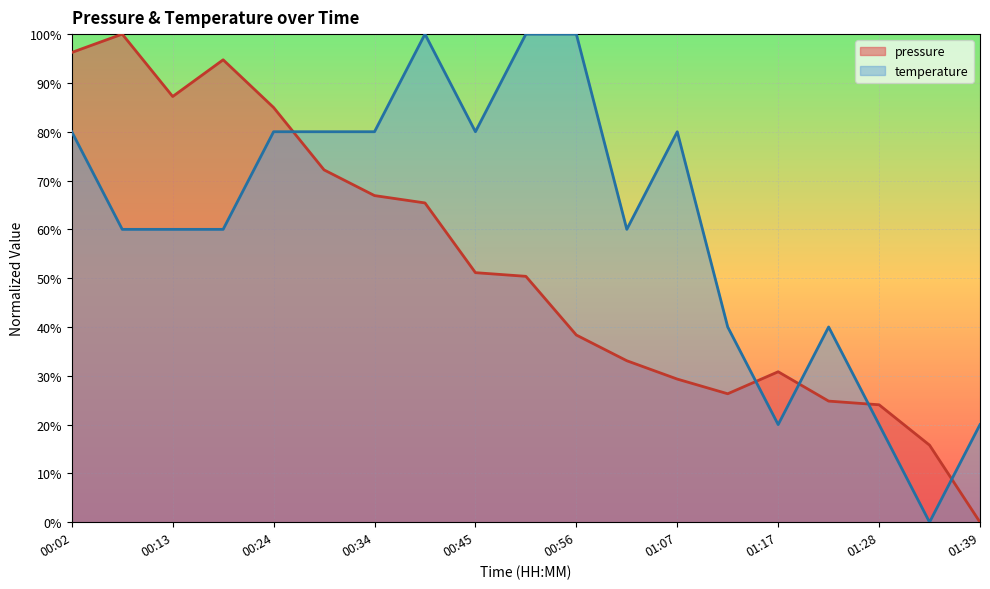

Between 00:02 and 00:34, which series saw the biggest shift?

pressure